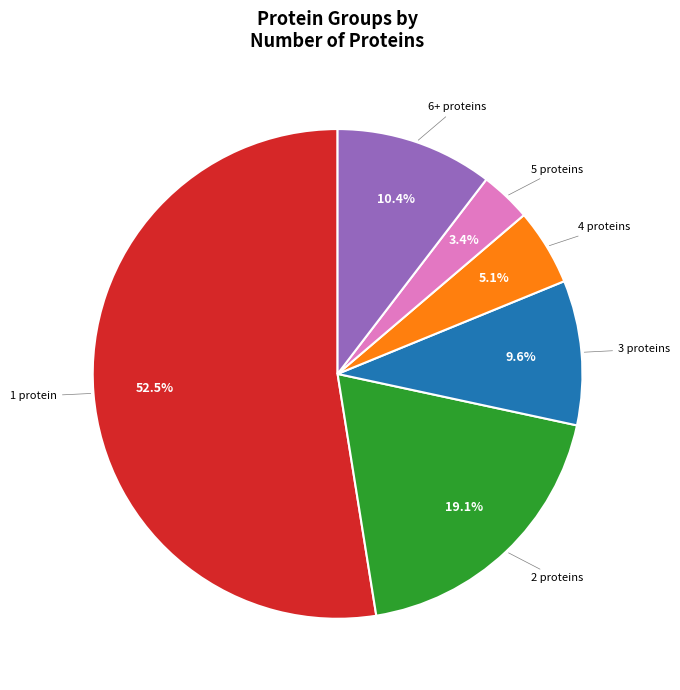

Is there any slice that represents more than half of the pie?

Yes